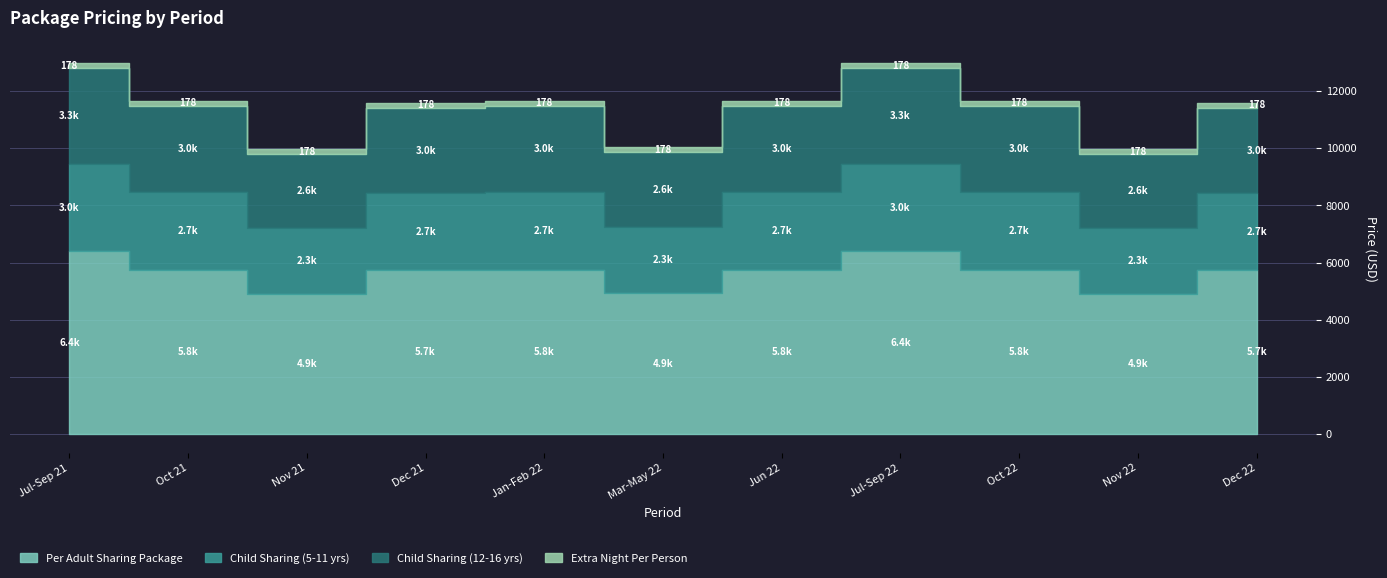

Reading right to left, list all the values displayed in this chart.

Per Adult Sharing Package: 5730	4915	5755	6410	5755	4940	5755	5730	4915	5755	6410
Child Sharing (5-11 yrs): 2695	2285	2710	3040	2710	2305	2710	2695	2285	2710	3040
Child Sharing (12-16 yrs): 2995	2590	3020	3345	3020	2610	3020	2995	2590	3020	3345
Extra Night Per Person: 178	178	178	178	178	178	178	178	178	178	178